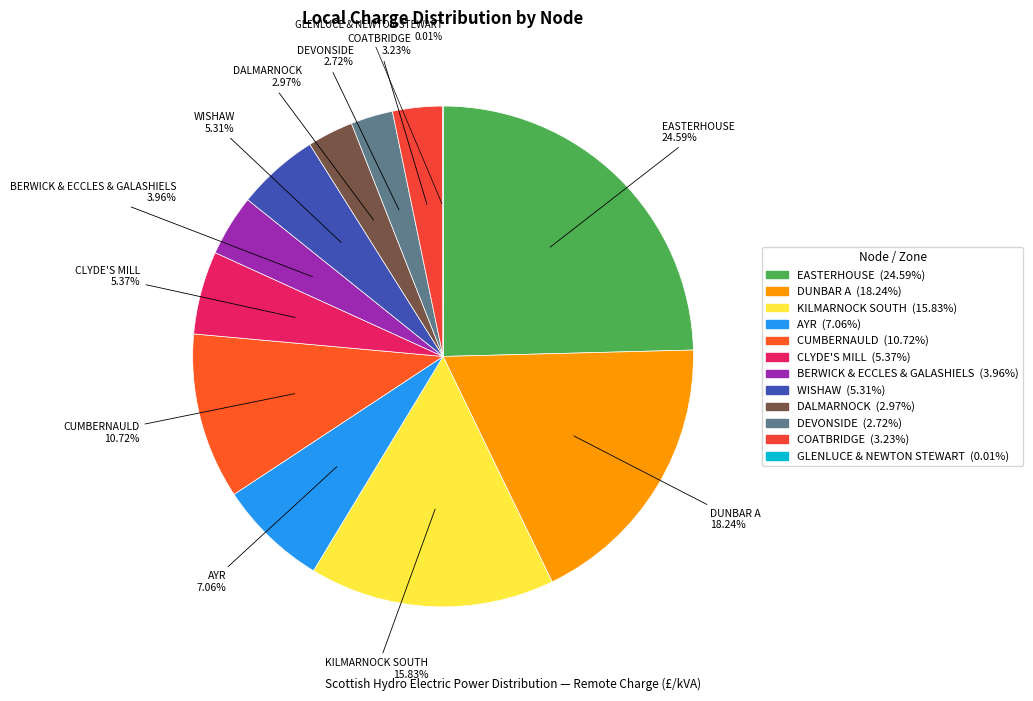

What portion of the pie excludes COATBRIDGE?

96.8%